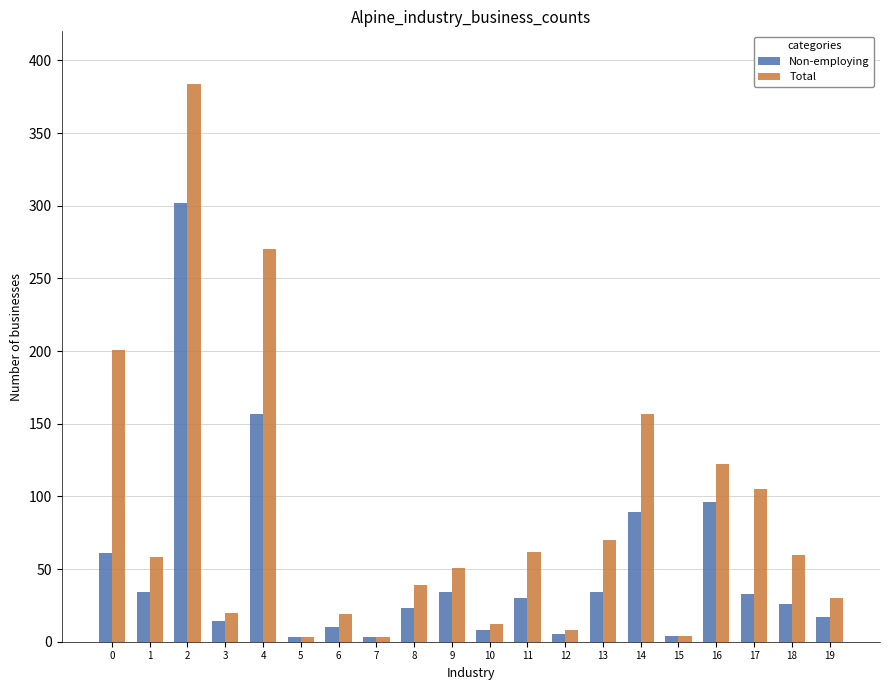

How many values in the Total series are below 58?

10